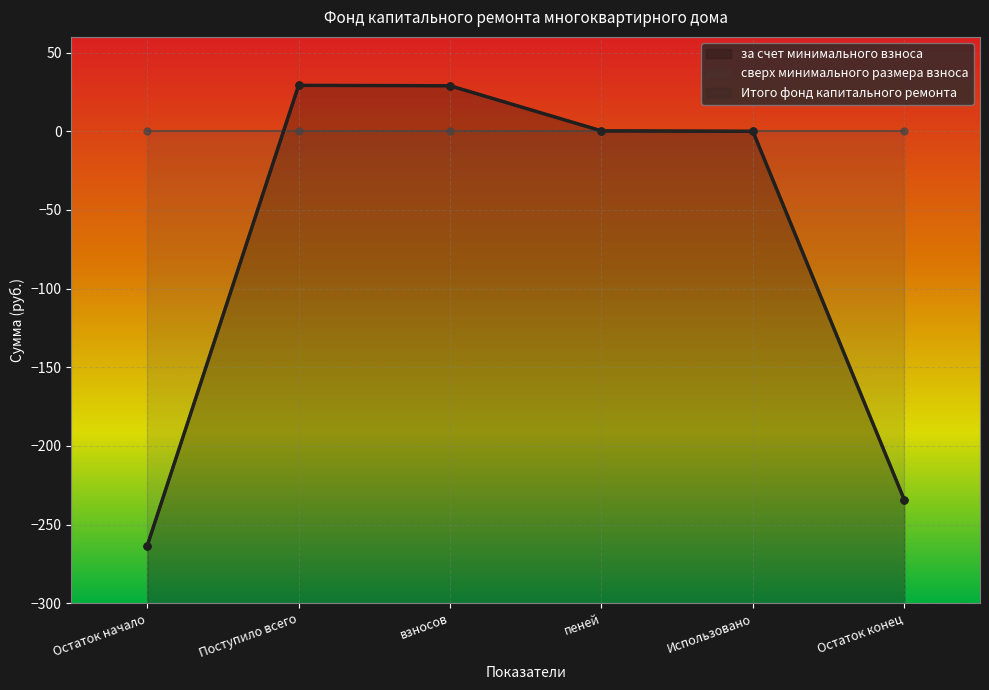

Does the chart display data point markers on the line(s)?

Yes